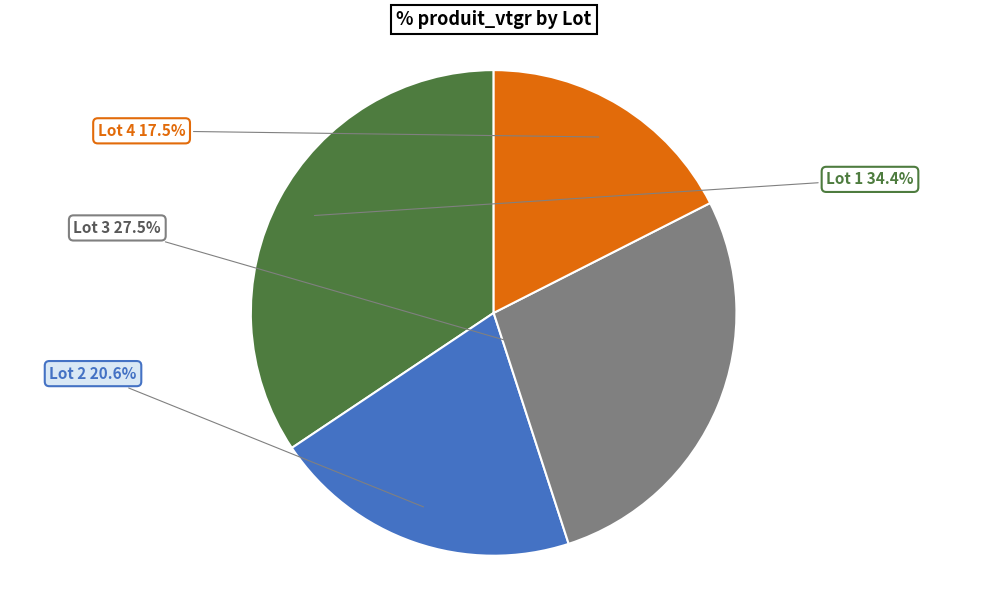

To the nearest percent, what is the average slice percentage?

25%